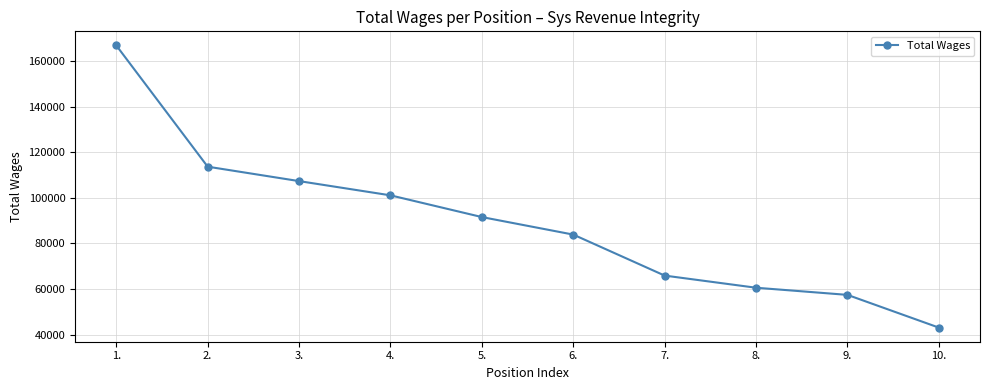

What is the greatest value displayed?

166887